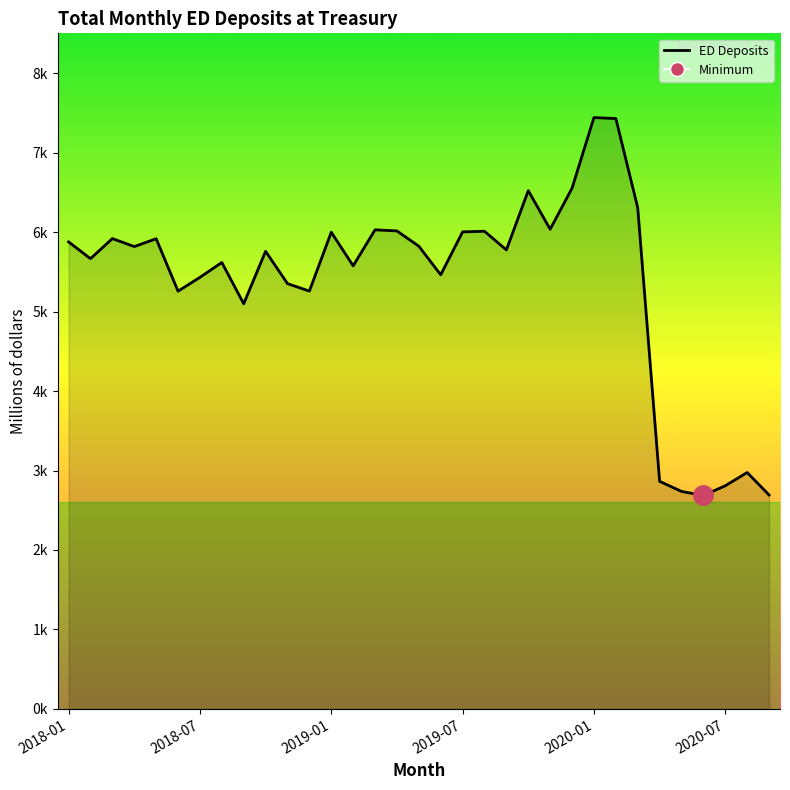

Is this an area chart (filled region under the line)?

Yes